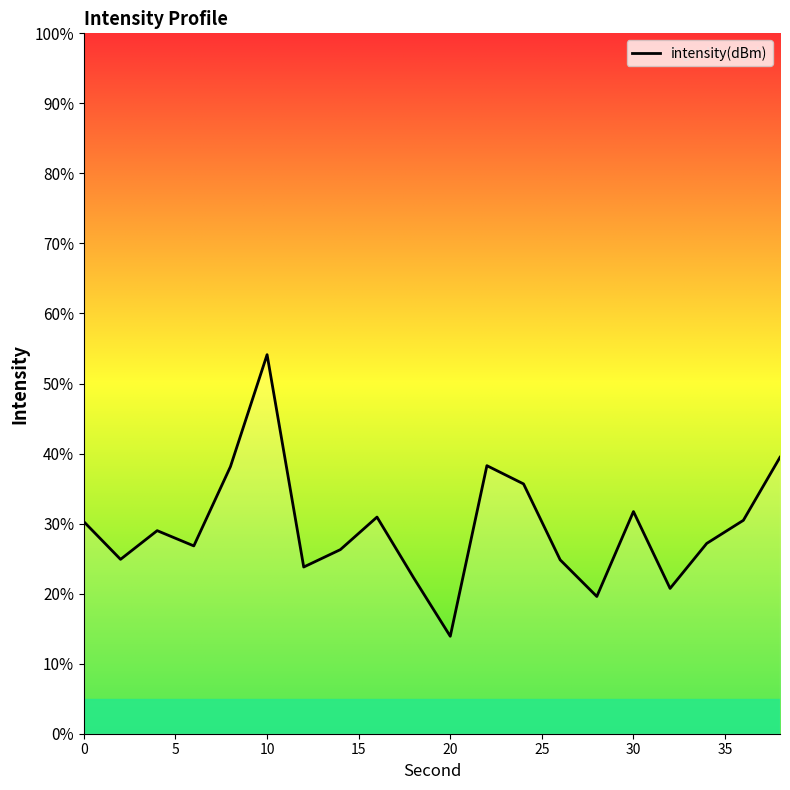

Count the number of values greater than 28.

10